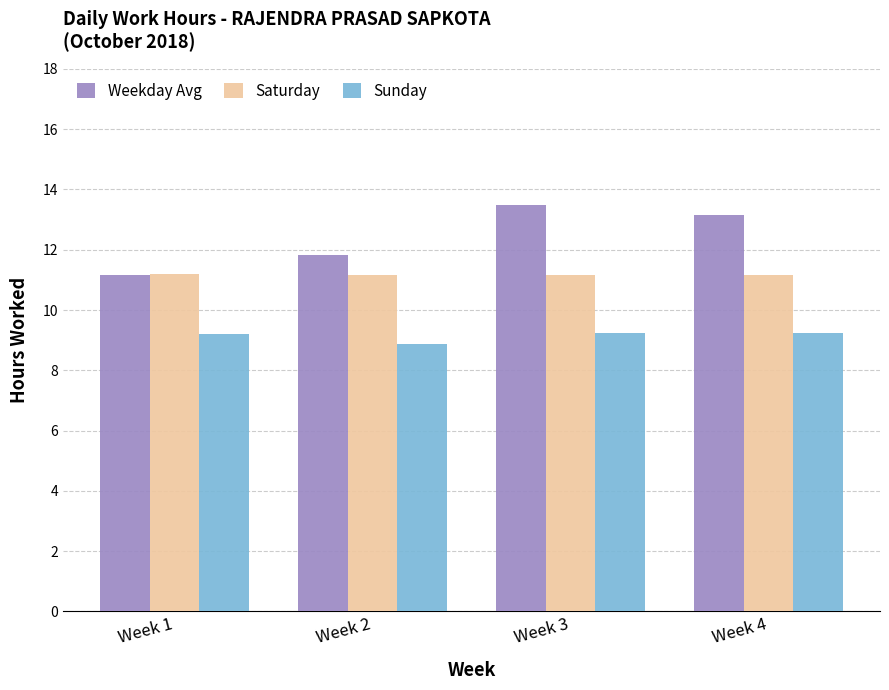

Between Week 2 and Week 4, which series saw the biggest shift?

Weekday Avg